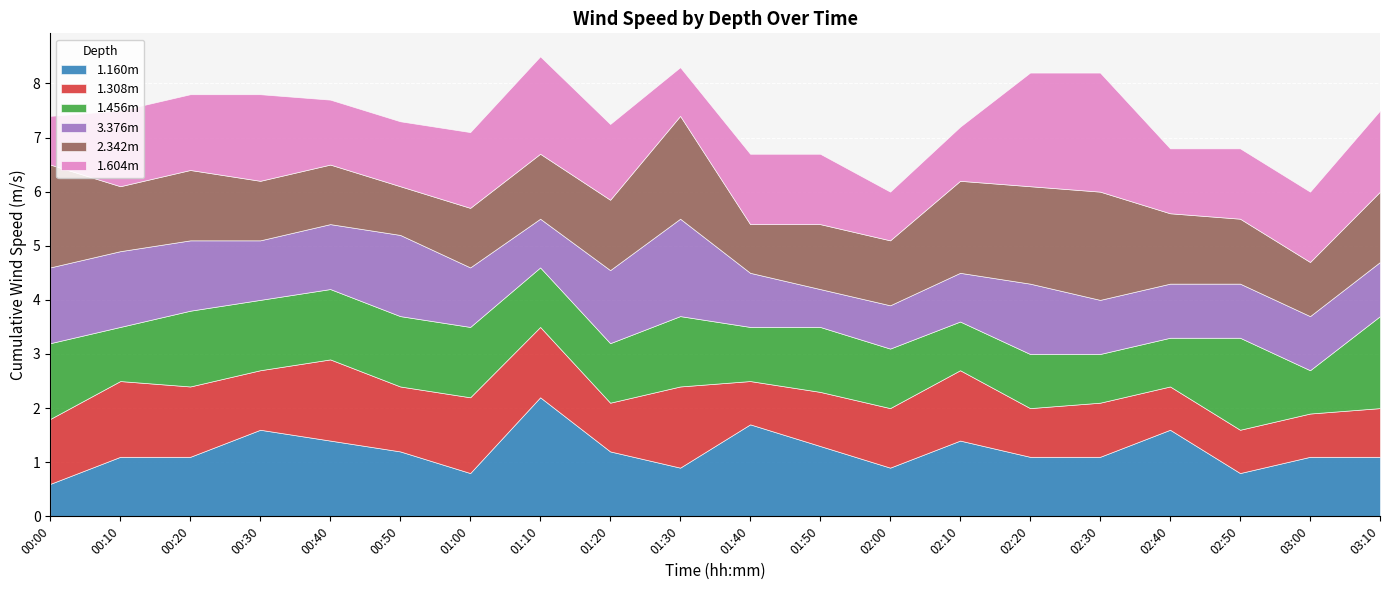

What is the lowest value of the 1.160m series?

0.6